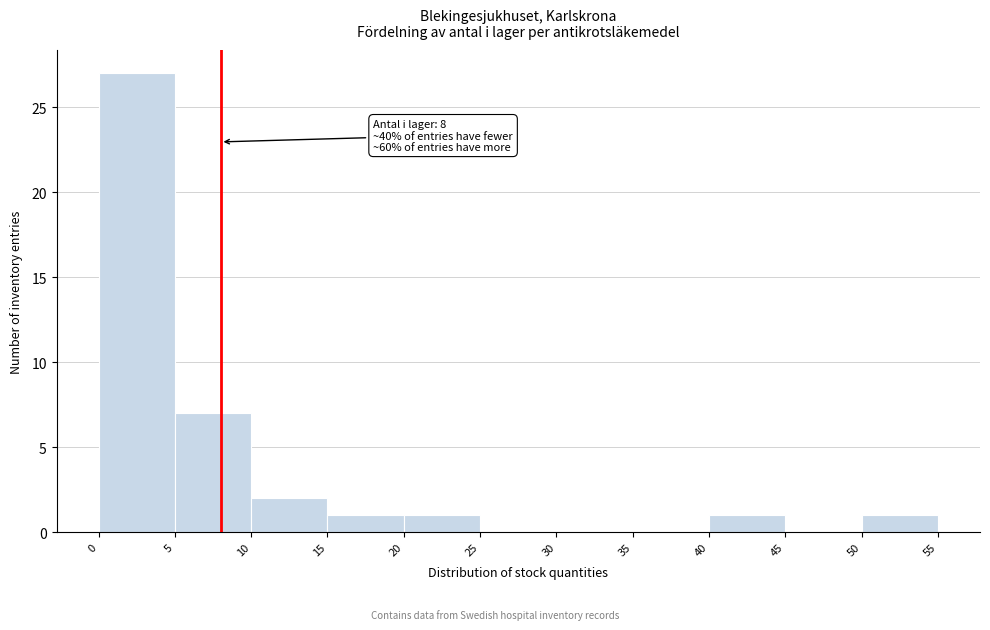

Over which range of the x-axis is the bar tallest?

0 to 5